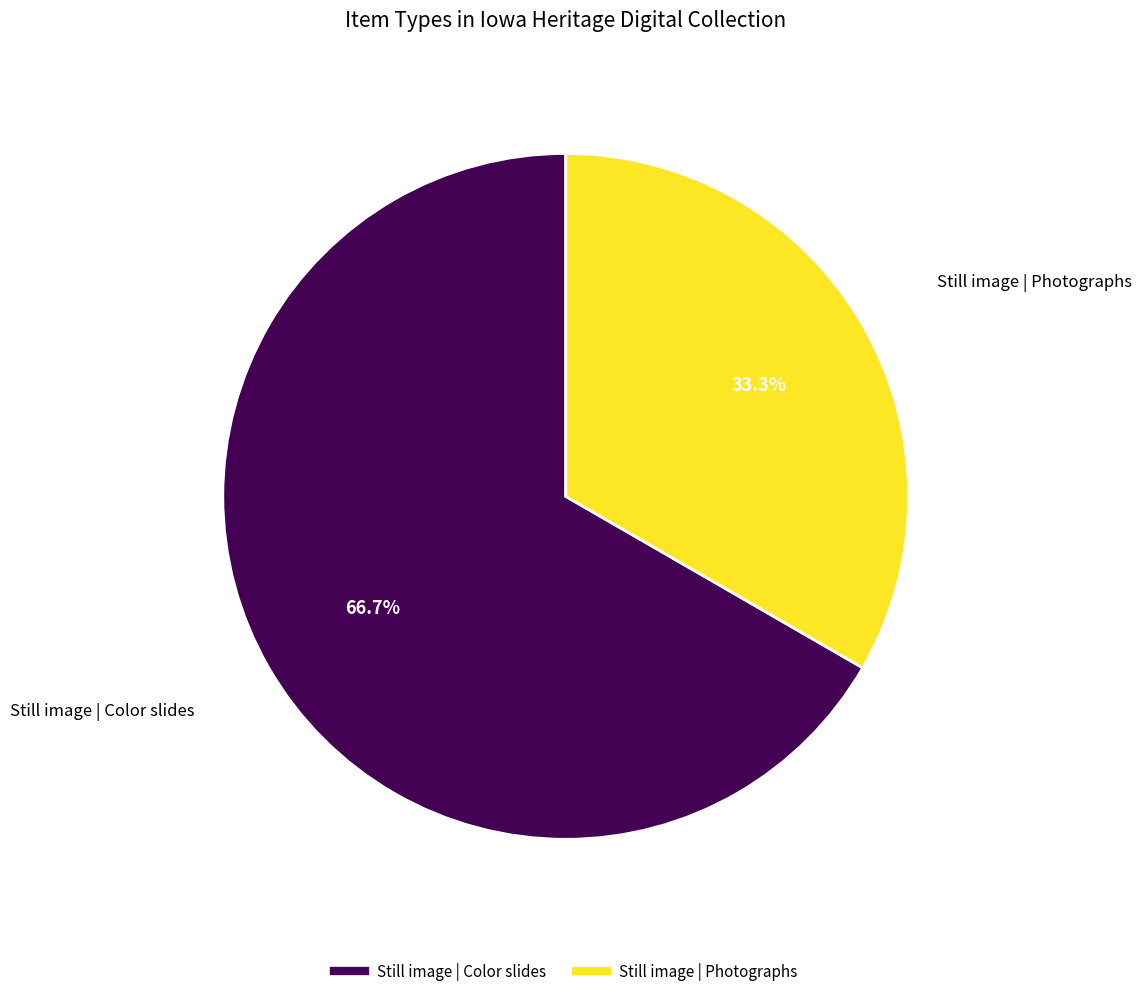

Is there any slice that represents more than half of the pie?

Yes